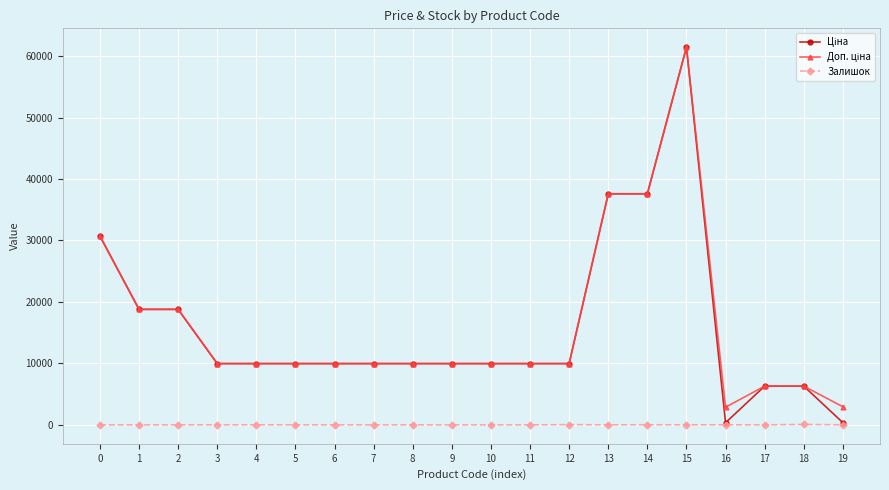

What is the total value across all series at 10?

19950.0